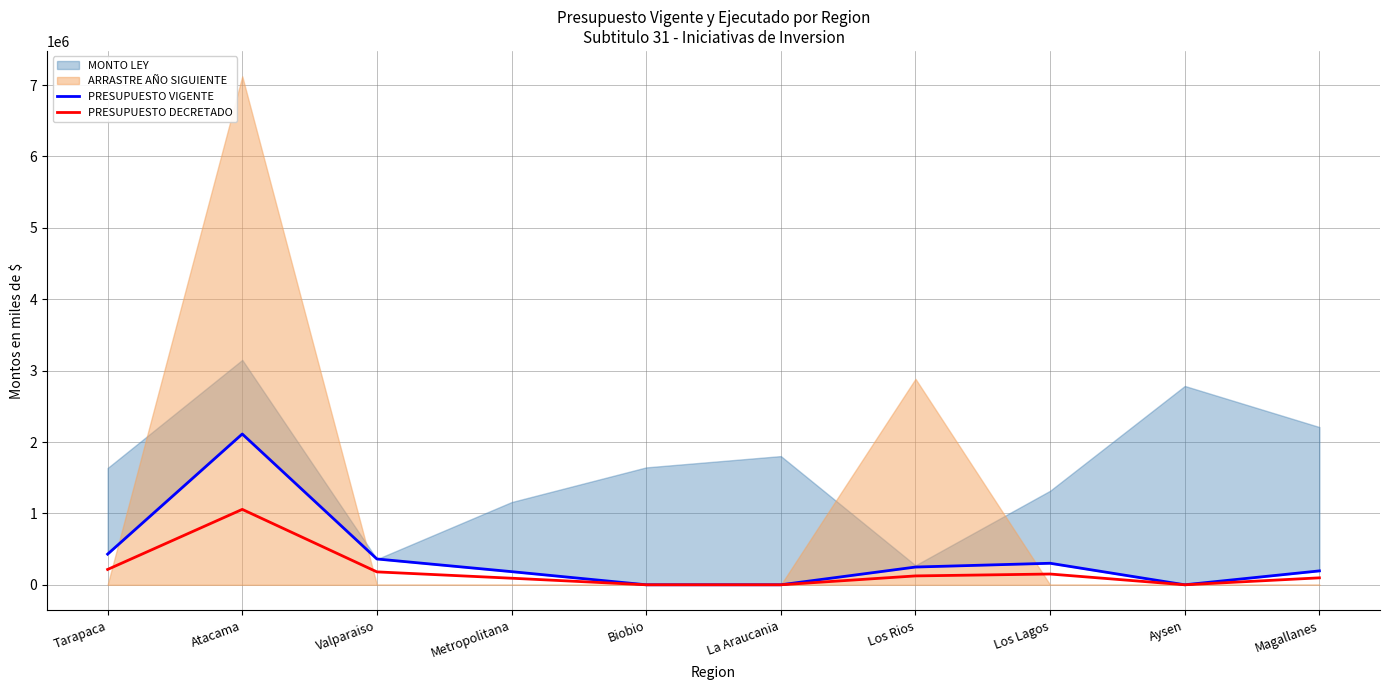

How many data points in PRESUPUESTO DECRETADO are less than 124299?

5